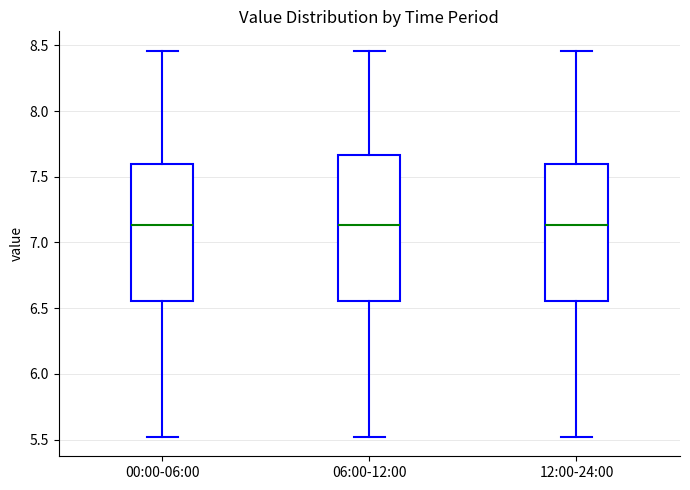

Where does the median line of the box for 00:00-06:00 sit on the y-axis? The values are not printed on the chart, so give them approximately, as read against the axis.

7.15